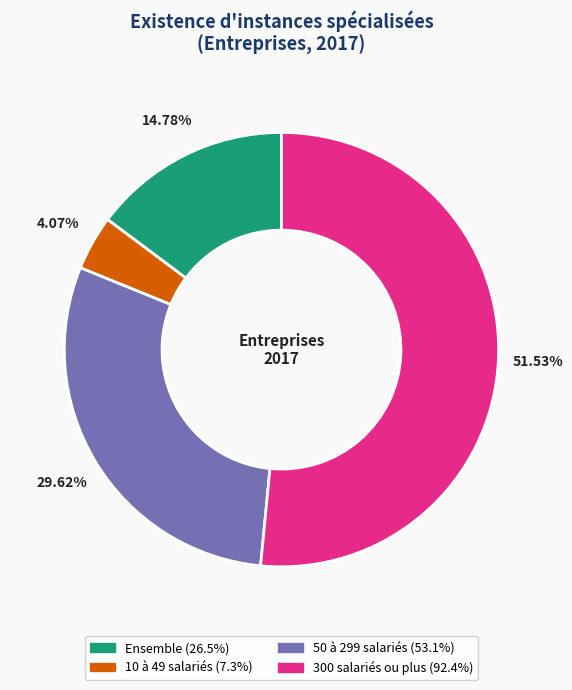

Does 50 à 299 salariés represent more than half of the total?

No